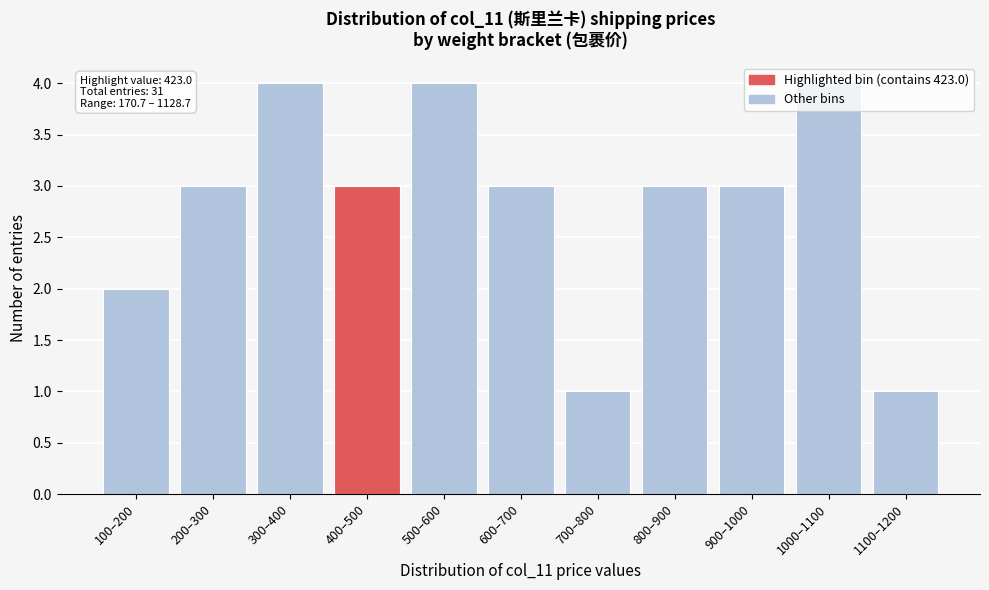

Which has a higher value, 1000–1100 or 600–700?

1000–1100